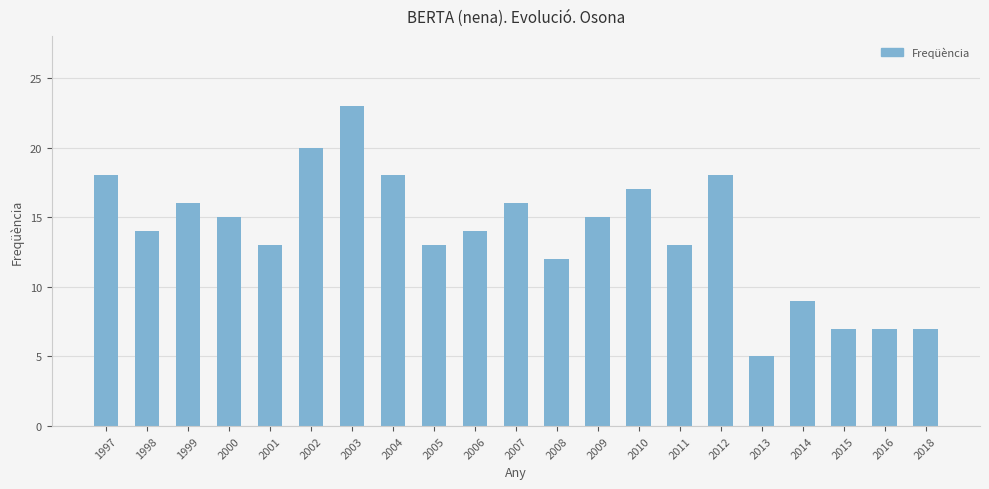

What value does the data have at 1998?

14